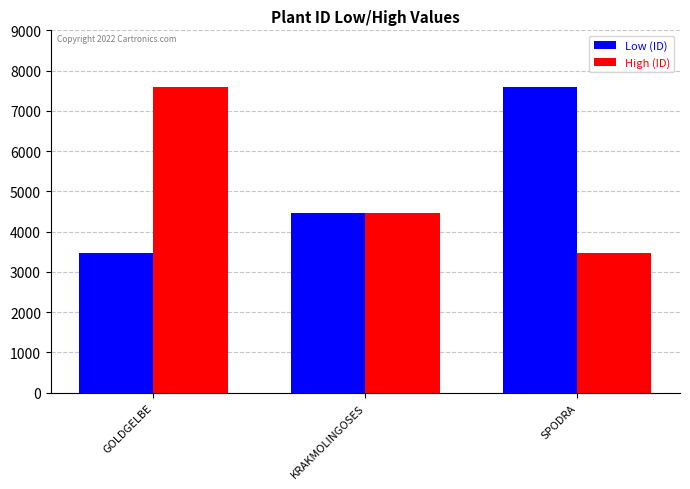

Is it true that Low (ID) equals 1925 at KRAKMOLINGOSES?

False